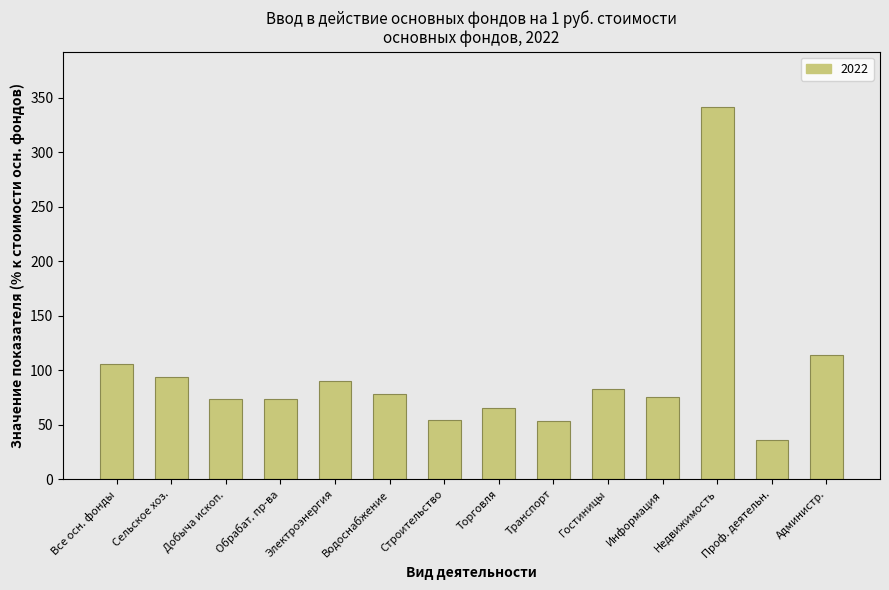

Count the number of categories in the chart.

14